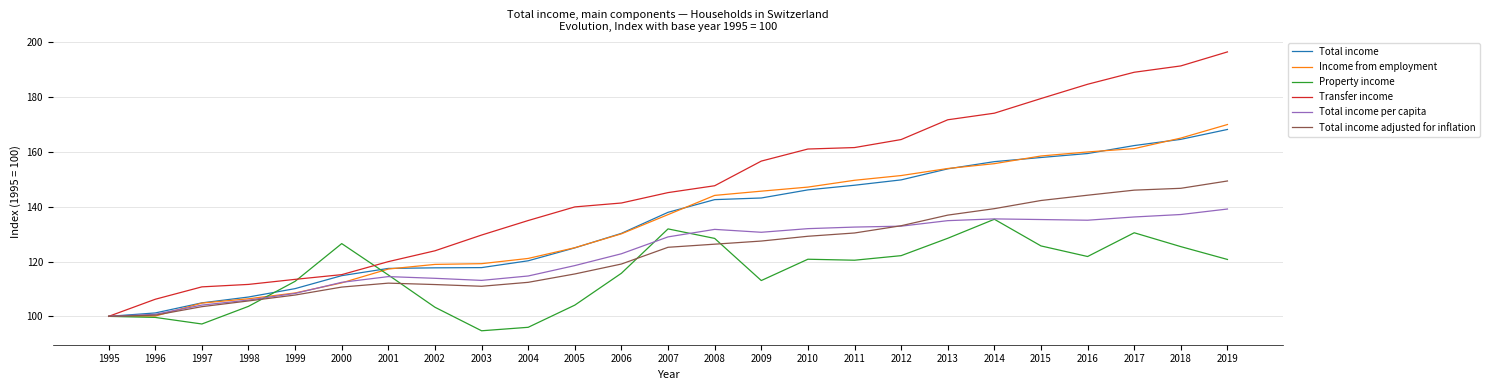

What is the total value across all series at 2001?

696.5